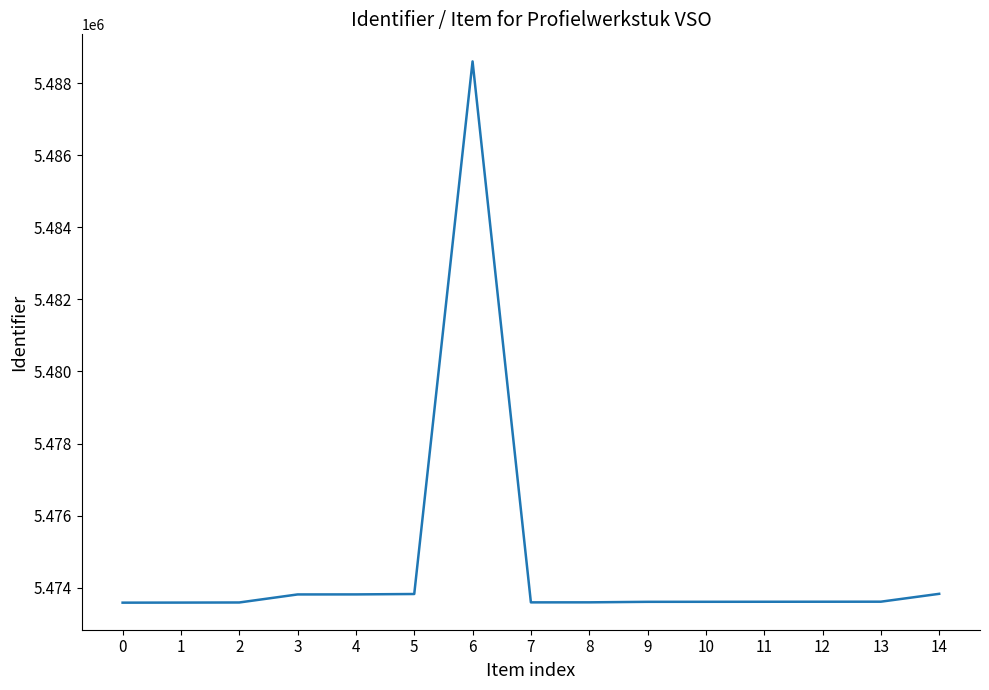

Count the number of categories in the chart.

15